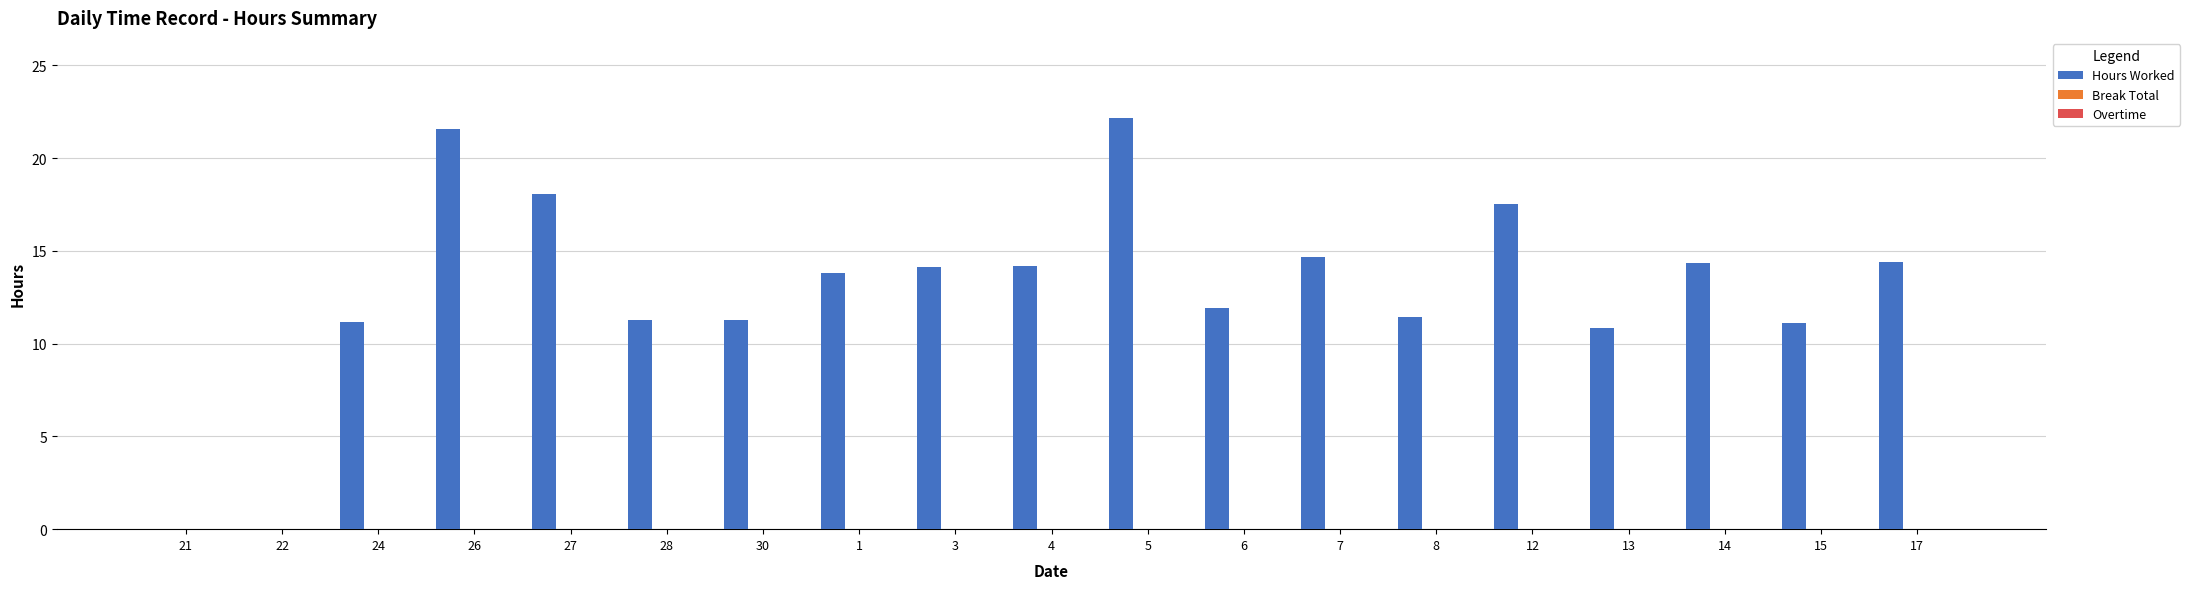

What is the sum of all values?

243.9